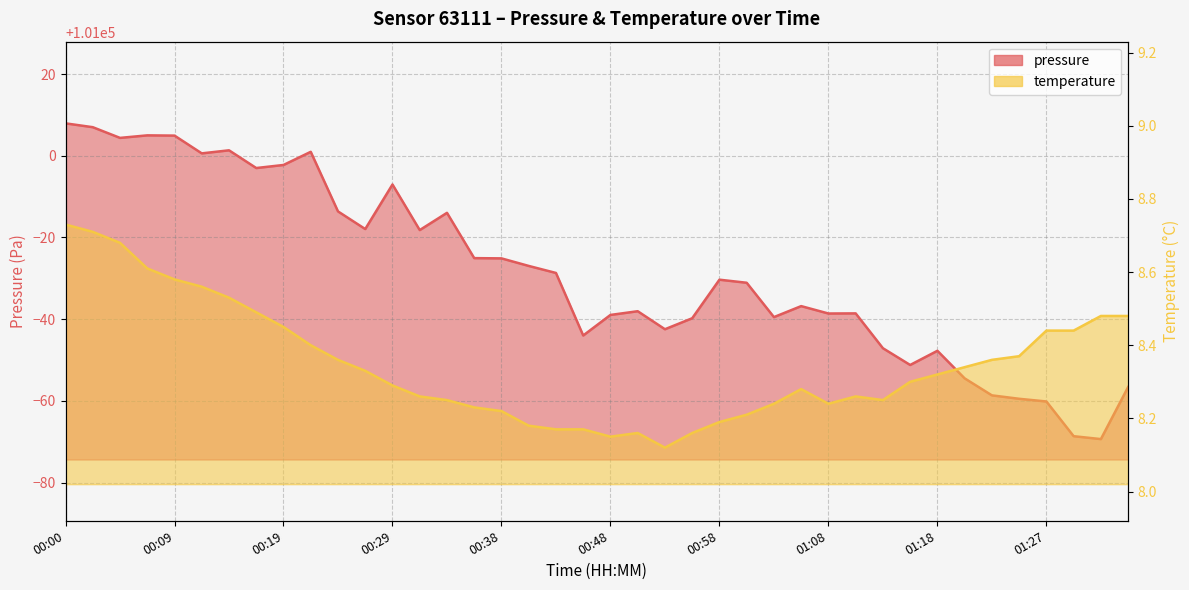

Reading left to right, what are all the values shown in this chart?

pressure: 101007.9	101007.0	101004.4	101005.0	101004.9	101000.6	101001.3	100997.0	100997.8	101001.0	100986.4	100982.1	100993.0	100981.8	100986.0	100974.9	100974.9	100973.0	100971.3	100956.0	100961.0	100961.9	100957.5	100960.2	100969.7	100968.9	100960.5	100963.2	100961.4	100961.4	100952.9	100948.8	100952.2	100945.5	100941.3	100940.5	100939.8	100931.3	100930.6	100943.4
temperature: 8.7	8.7	8.7	8.6	8.6	8.6	8.5	8.5	8.4	8.4	8.4	8.3	8.3	8.3	8.2	8.2	8.2	8.2	8.2	8.2	8.2	8.2	8.1	8.2	8.2	8.2	8.2	8.3	8.2	8.3	8.2	8.3	8.3	8.3	8.4	8.4	8.4	8.4	8.5	8.5